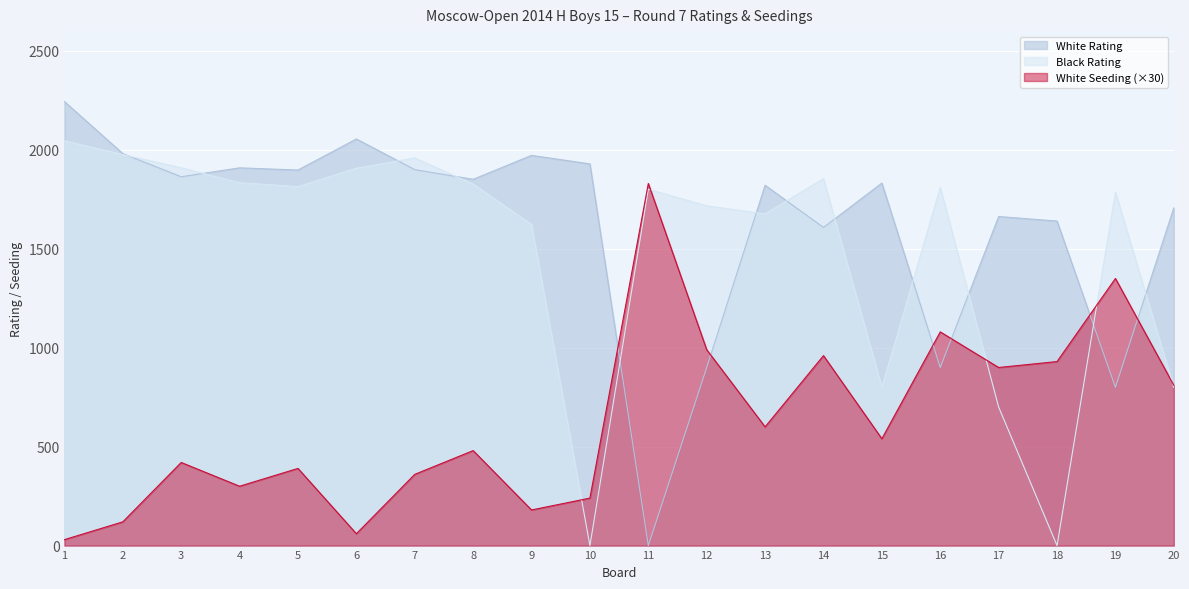

What is the difference between the second highest and minimum values in the White Rating series?

2055